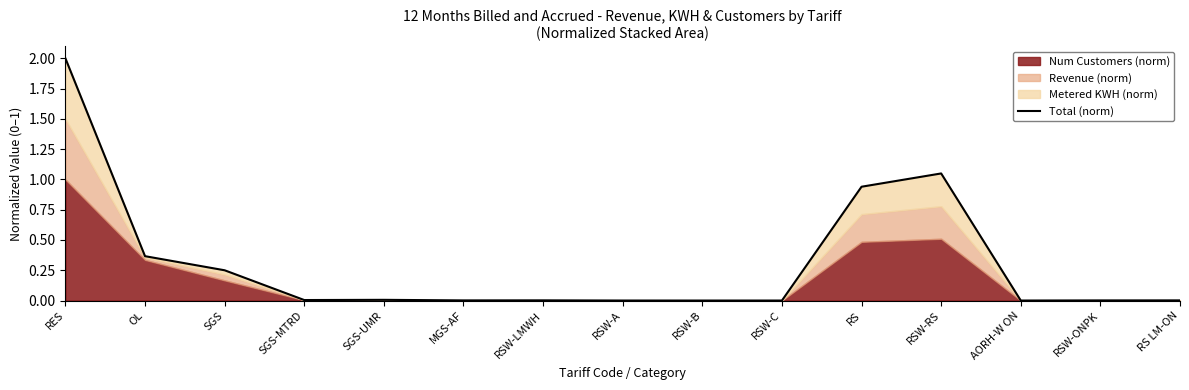

What is the change in value from SGS to RSW-LMWH?

-0.2